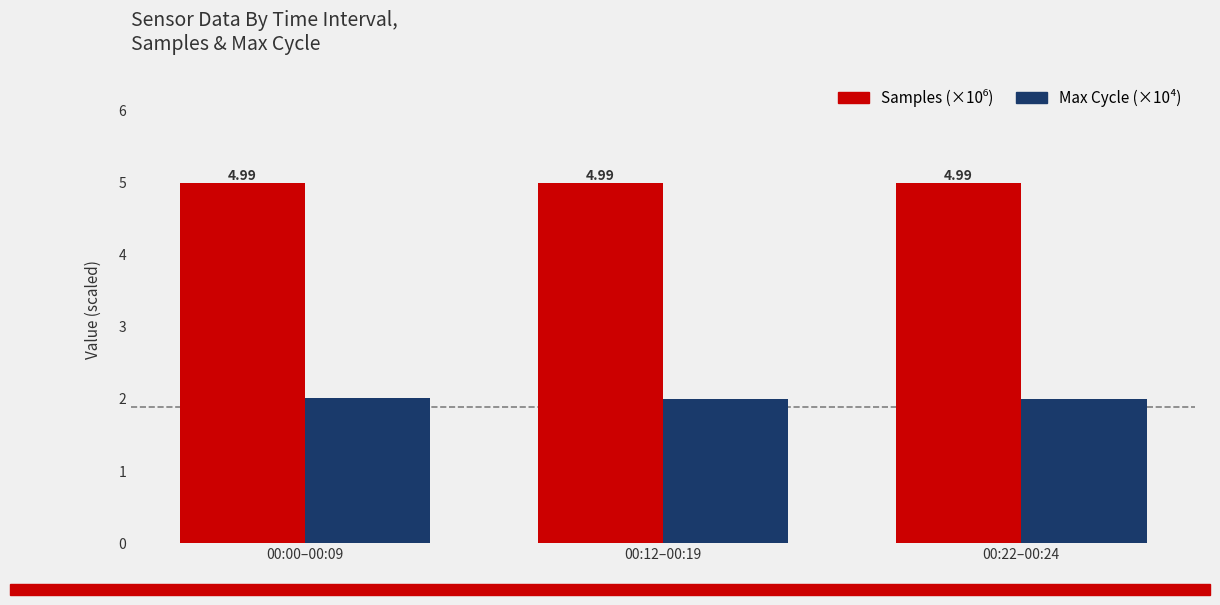

What is the sum of all Max Cycle (×10⁴) values?

6.0